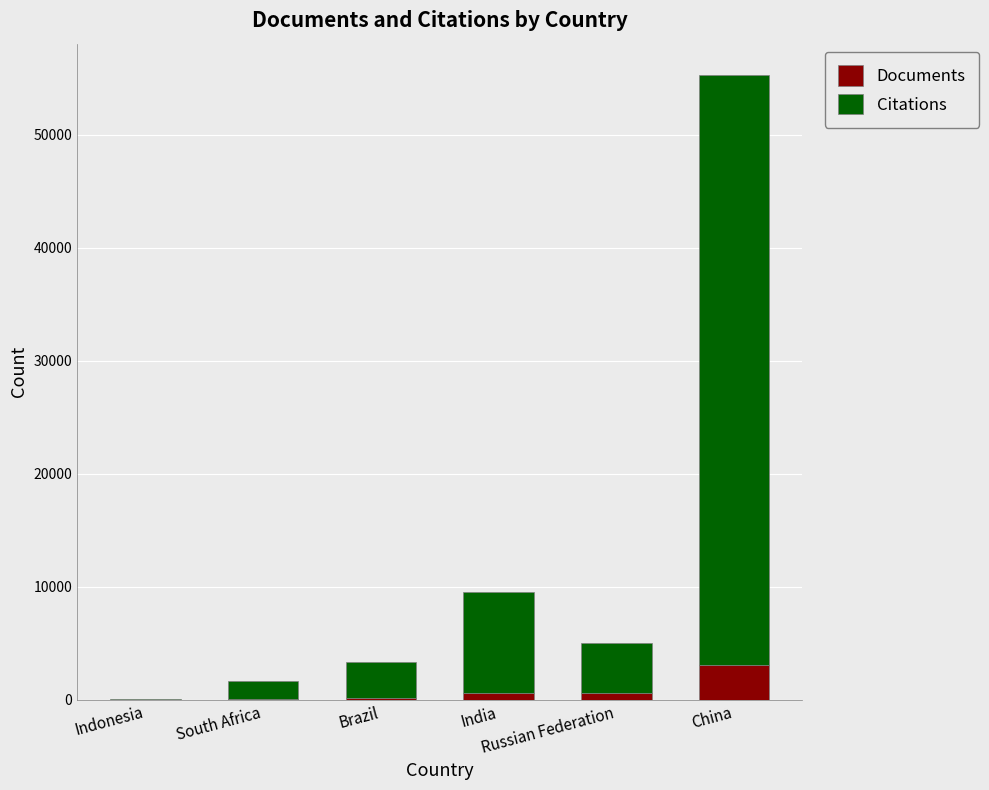

Are the bars grouped side by side (vs. stacked)?

No